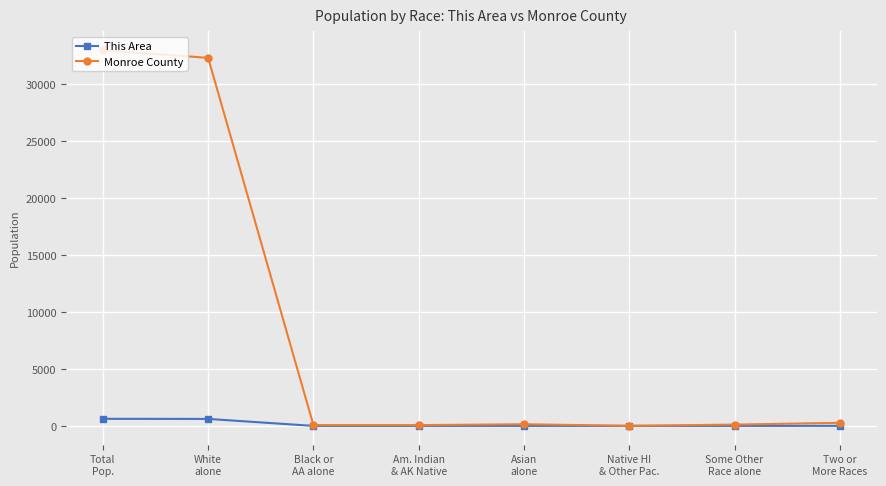

Rank the series by their maximum value, from highest to lowest.

Monroe County, This Area